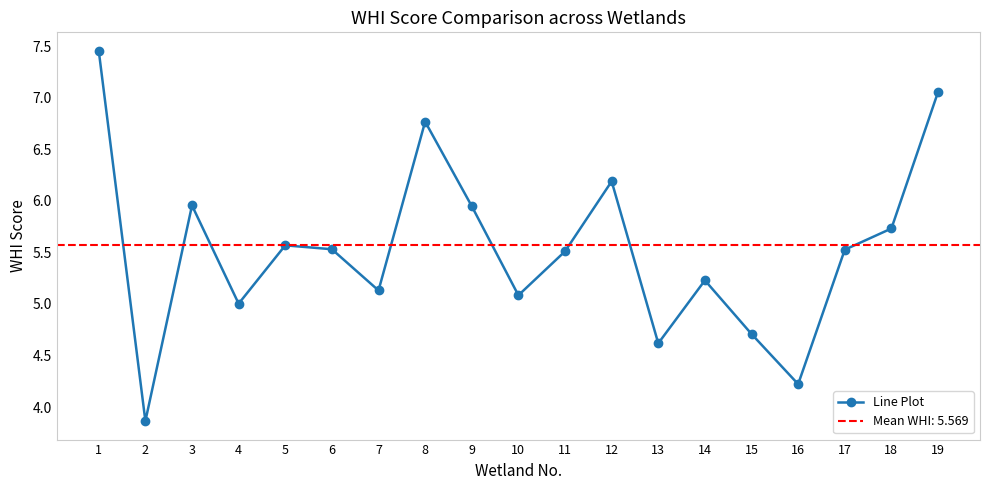

How many data points are above 5?

15